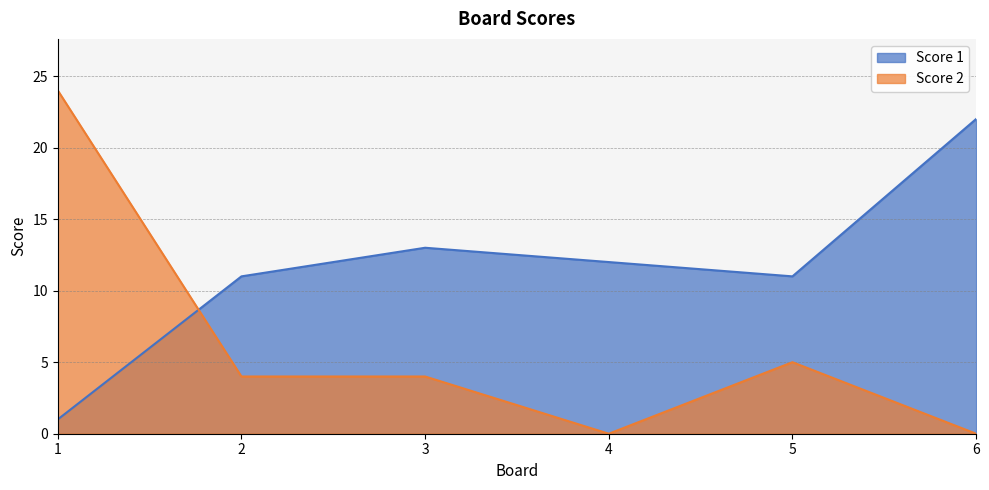

Where is Score 1 nearest to the value 11?

2